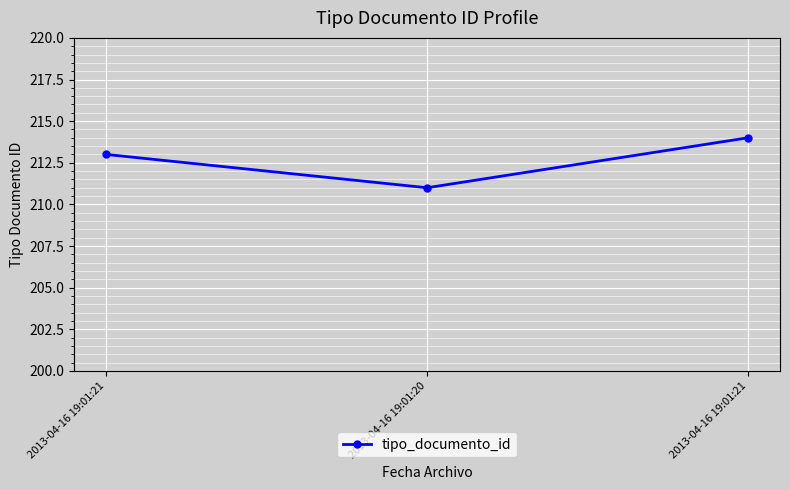

How many values are below 213?

1